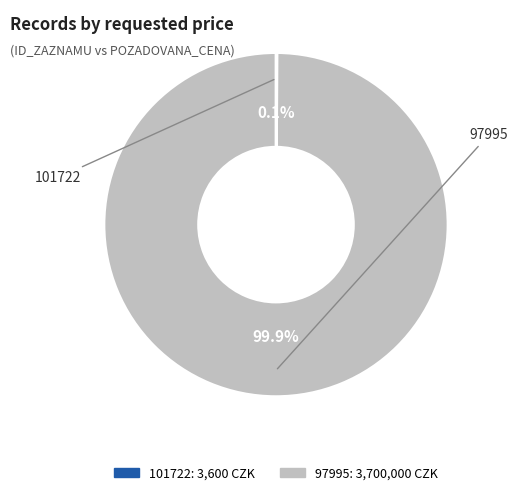

What is the majority slice?

97995